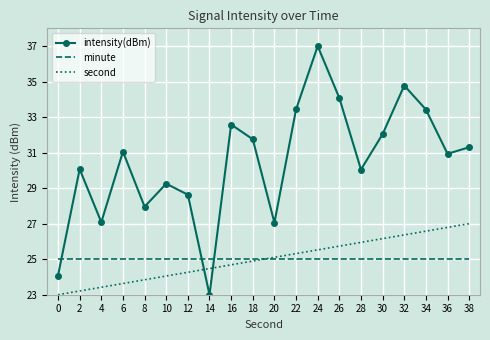

What is the maximum value shown in the chart?

37.0